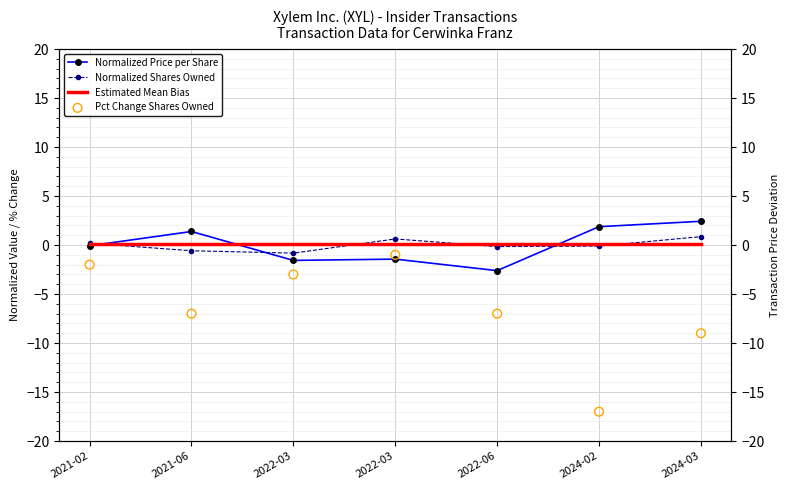

Is the value of Estimated Mean Bias at 2021-06 greater than the value of Normalized Price per Share at 2022-03?

Yes